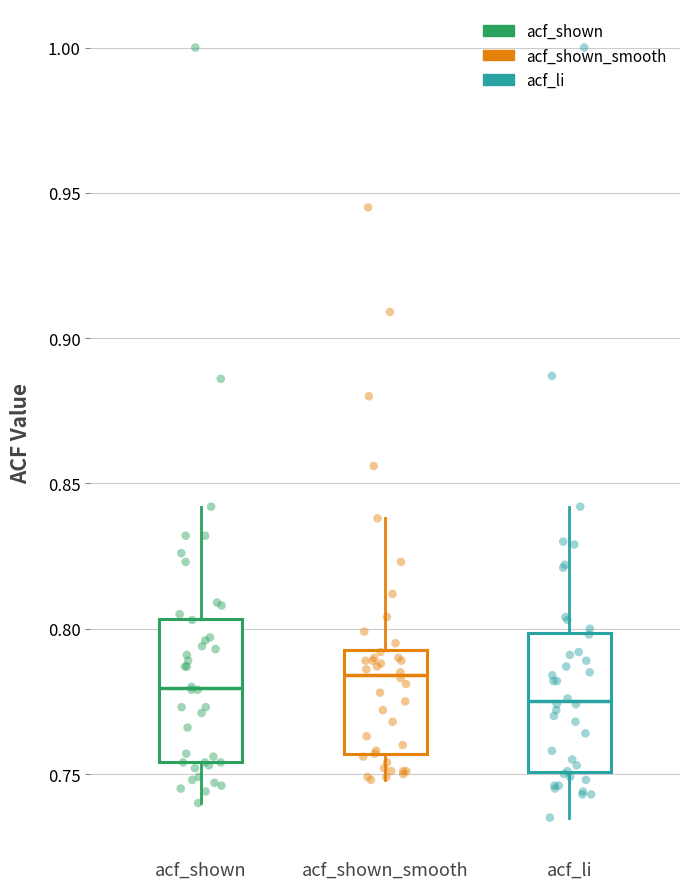

Reading left to right, transcribe this box plot: for each box, give where its median line is, the range the box spans, and where its two whiskers end, as read against the y-axis. The values are not printed on the chart, so give them approximately, as read against the axis.

acf_shown: median 0.780, box 0.755 to 0.805, whiskers 0.740 to 0.840
acf_shown_smooth: median 0.785, box 0.755 to 0.795, whiskers 0.750 to 0.840
acf_li: median 0.775, box 0.750 to 0.800, whiskers 0.735 to 0.840